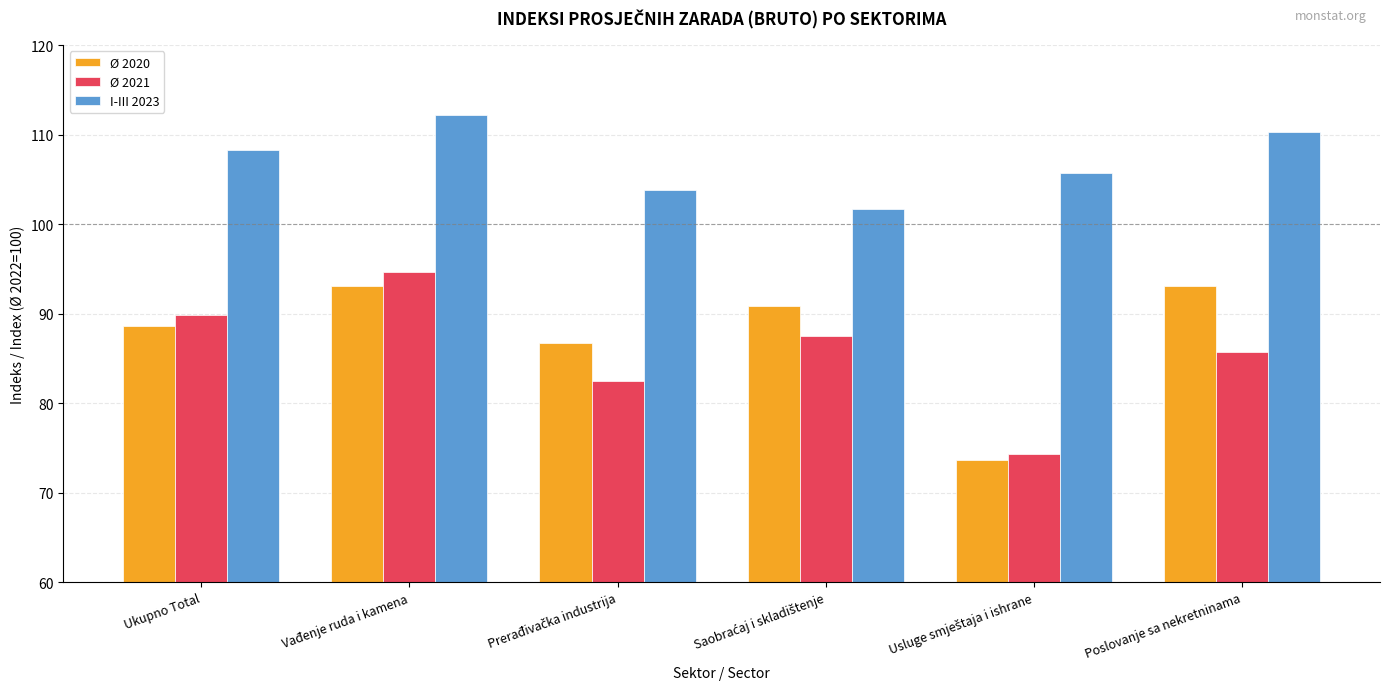

Which series has the largest total across all categories?

I-III 2023